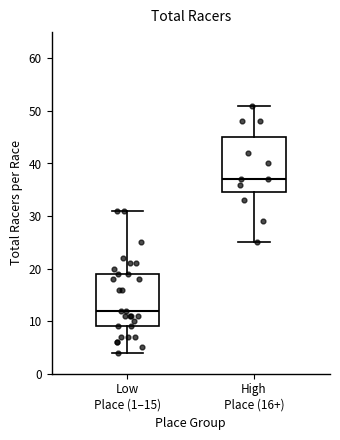

Reading left to right, read every box against the y-axis: the position of its median line, the range the box covers, and the ends of its whiskers. The values are not printed on the chart, so give them approximately, as read against the axis.

Low Place (1–15): median 12, box 9 to 19, whiskers 4 to 31
High Place (16+): median 37, box 35 to 45, whiskers 25 to 51